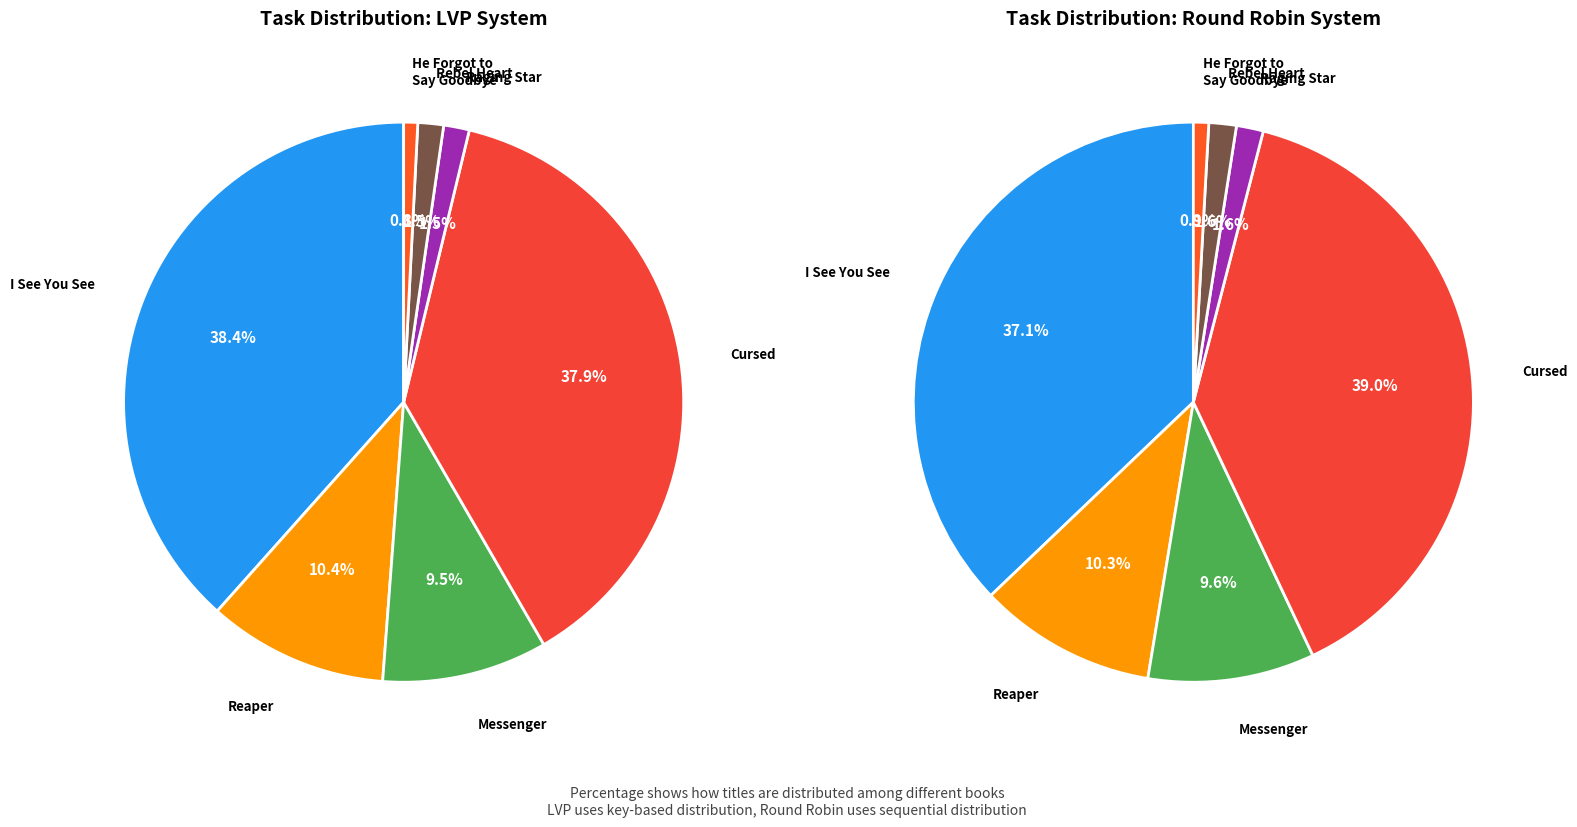

Does Rebel Heart account for over 50% of the chart?

No